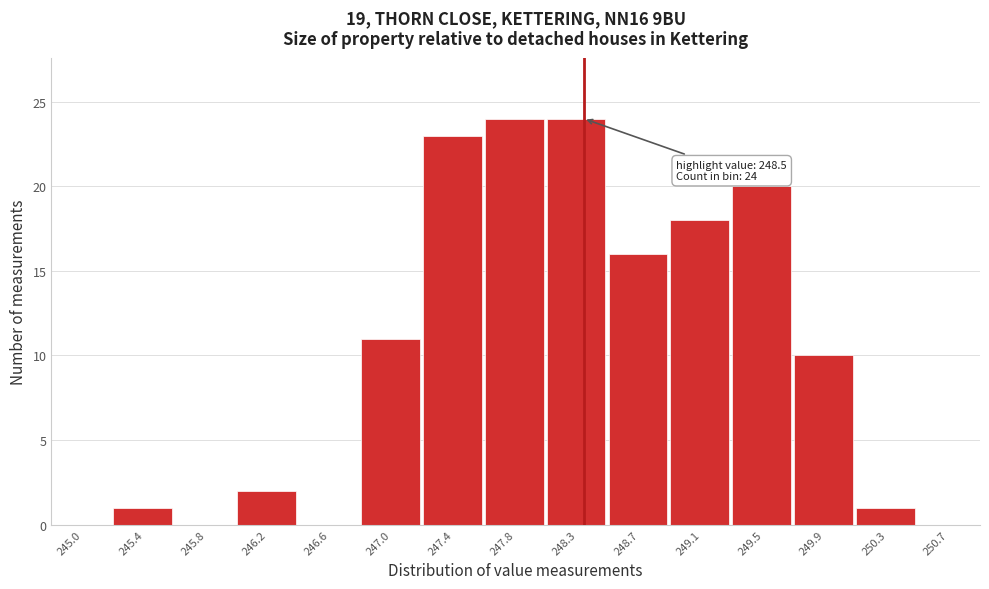

Reading left to right, what are all the values shown in this chart?

245.0=0	245.4=1	245.8=0	246.2=2	246.6=0	247.0=11	247.4=23	247.8=24	248.3=24	248.7=16	249.1=18	249.5=20	249.9=10	250.3=1	250.7=0